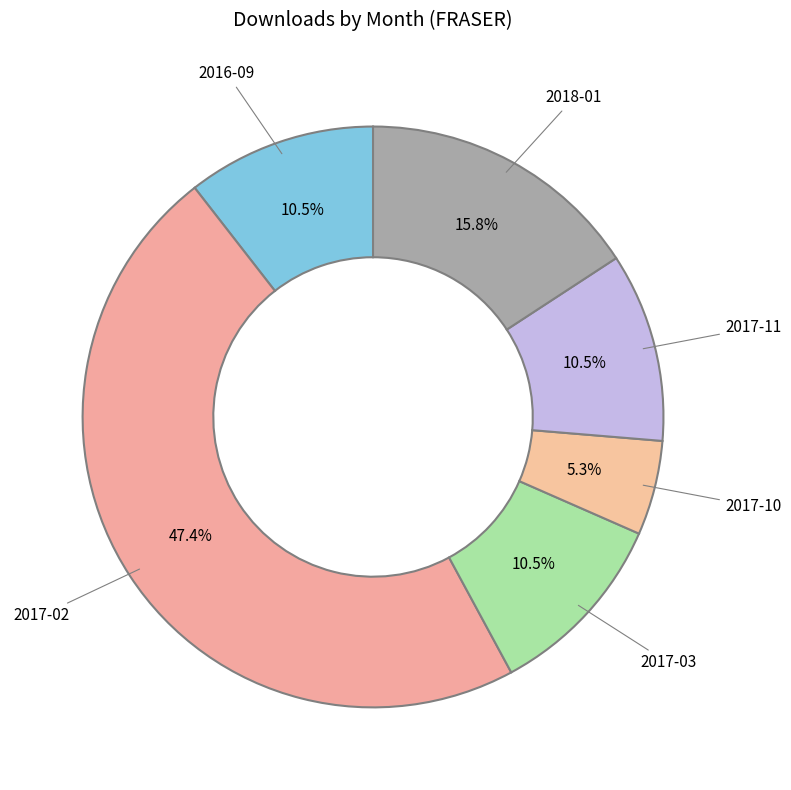

How many segments does this pie chart have?

6